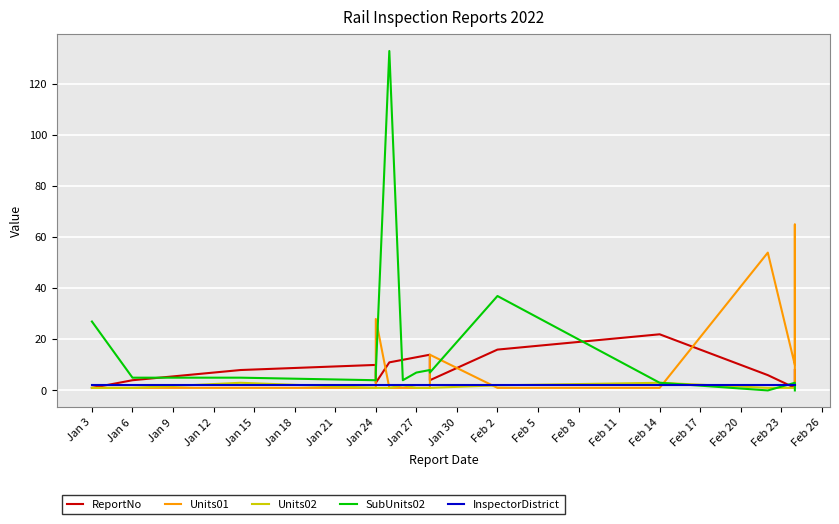

Where is InspectorDistrict nearest to the value 2?

Jan 3